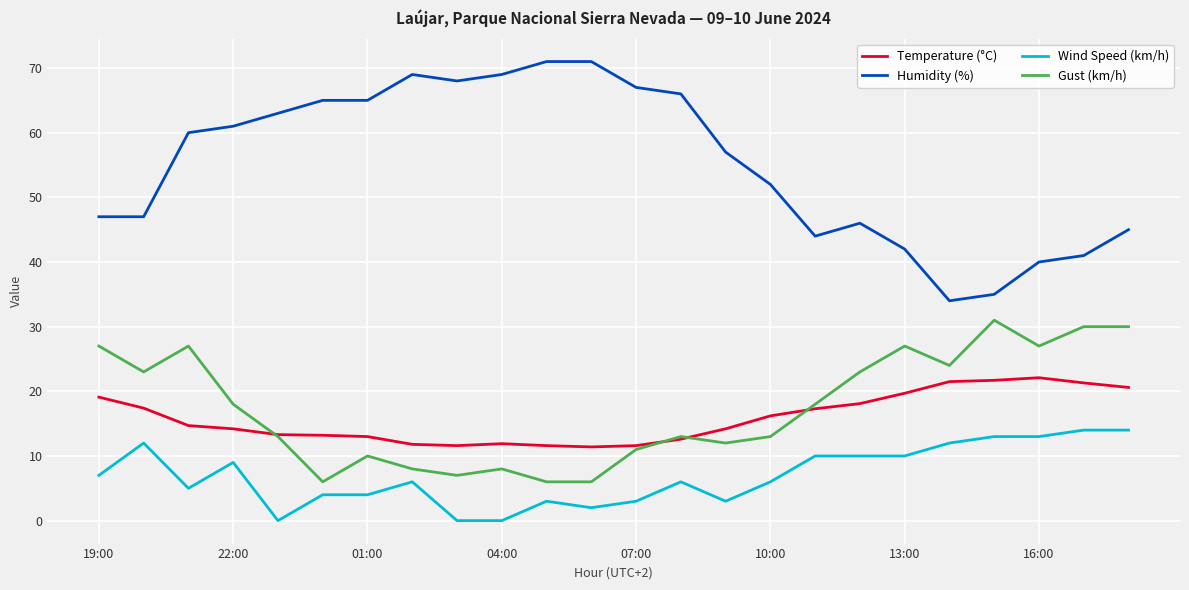

True or false: Temperature (°C) has more than 0 points higher than both neighbors.

True